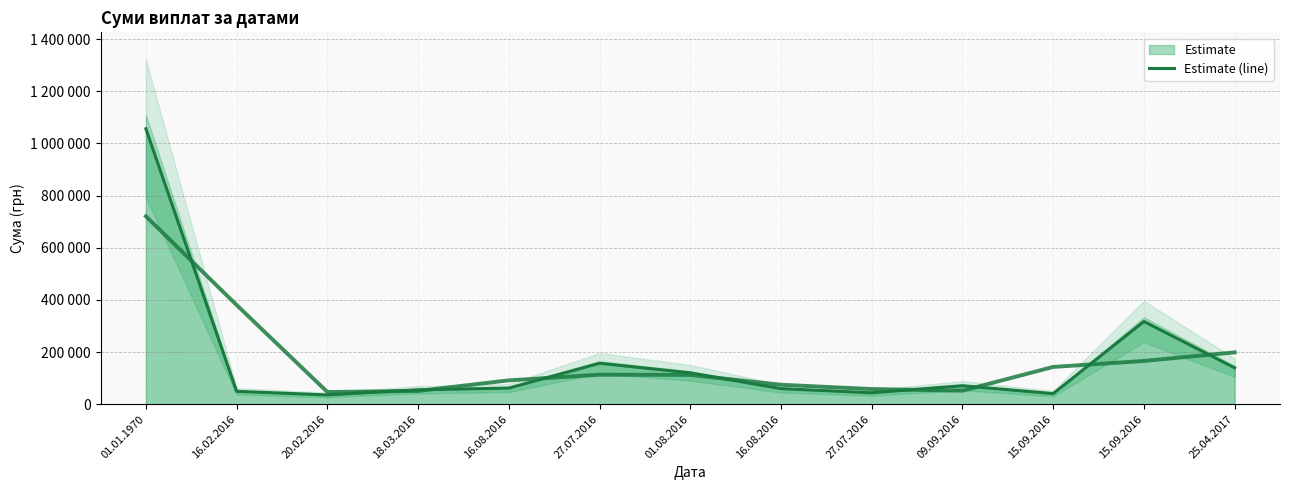

The chart shows a value of 49457.0 at 16.02.2016. True or false?

True